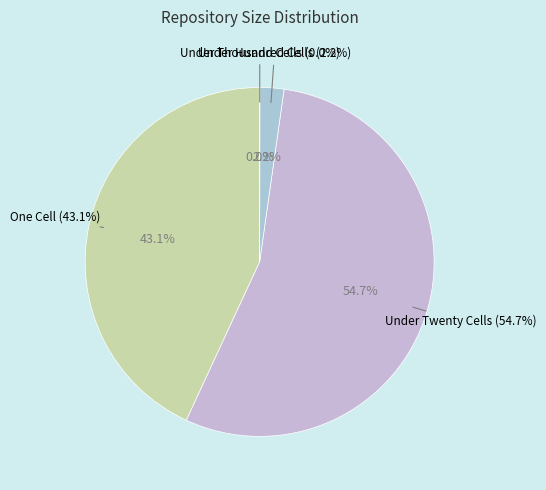

Which slice is the smallest?

under_thousand_cells